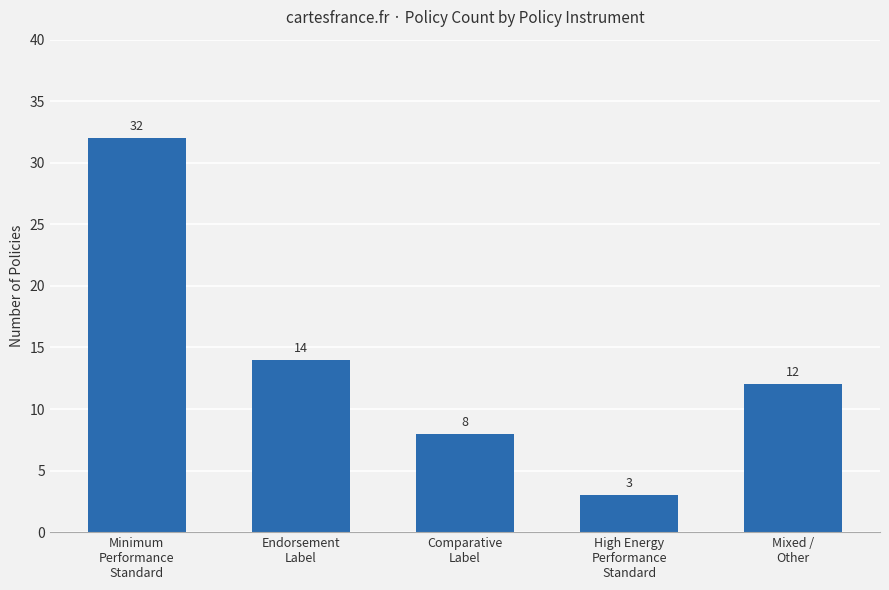

What is the smallest value displayed?

3